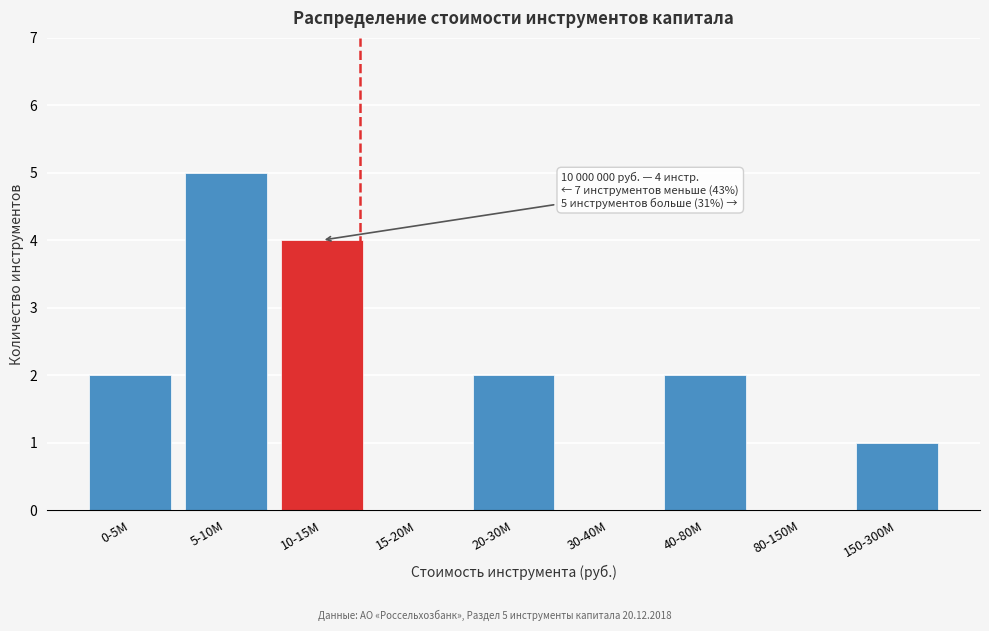

Reading right to left, what are all the values shown in this chart?

150-300M=1	80-150M=0	40-80M=2	30-40M=0	20-30M=2	15-20M=0	10-15M=4	5-10M=5	0-5M=2